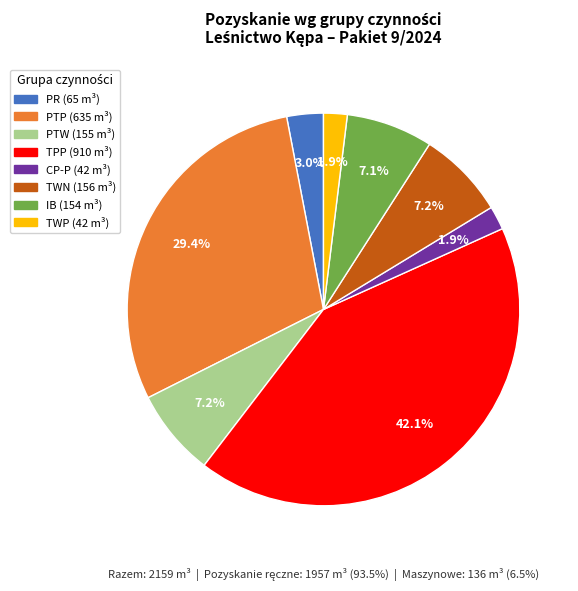

Between IB and PTP, which is larger?

PTP